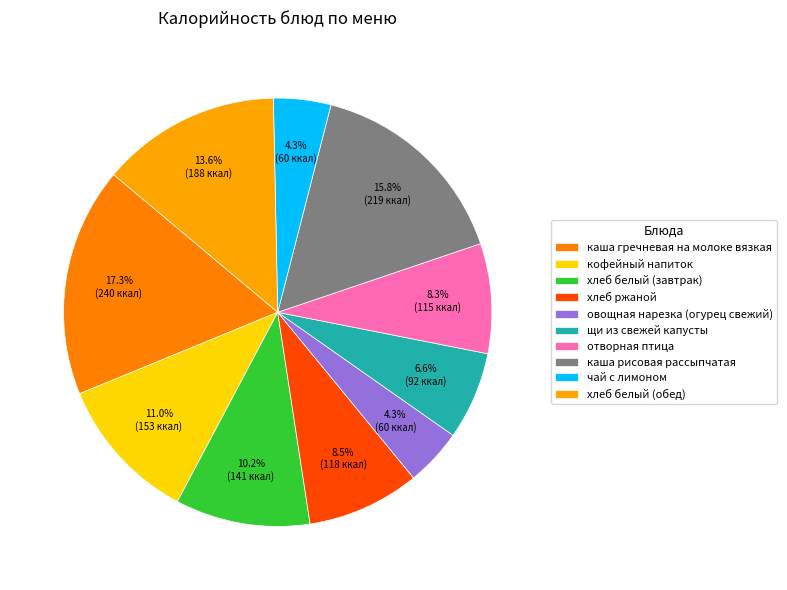

Is it true that овощная нарезка (огурец свежий) is 4% of the pie?

True